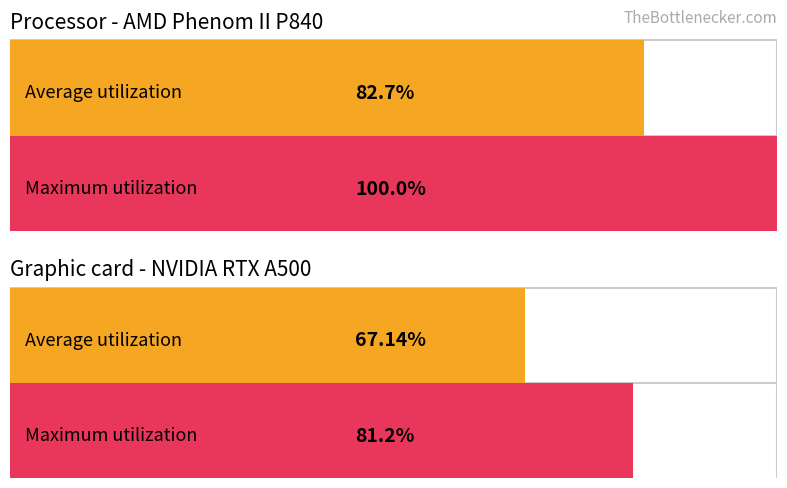

Rank the series by their maximum value, from lowest to highest.

Average utilization, Maximum utilization